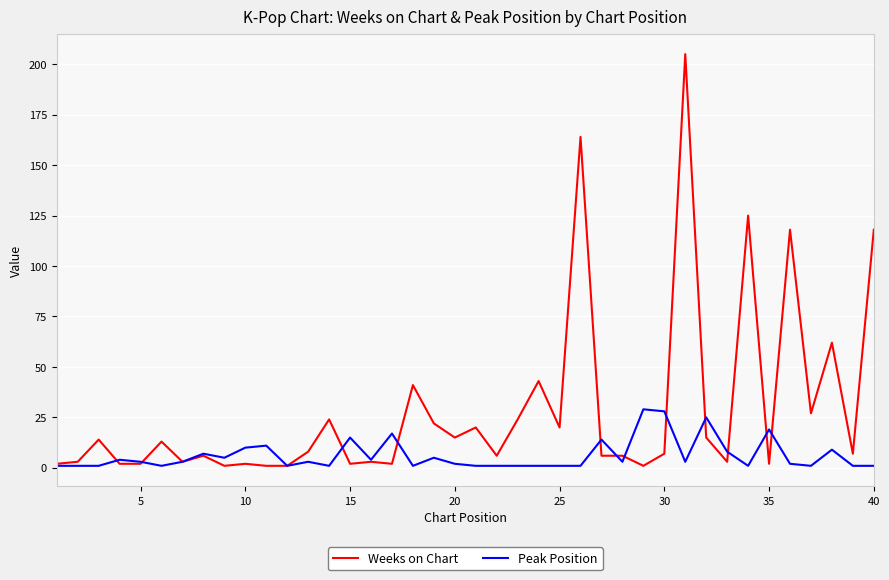

What is the sum of all Weeks on Chart values?

1146